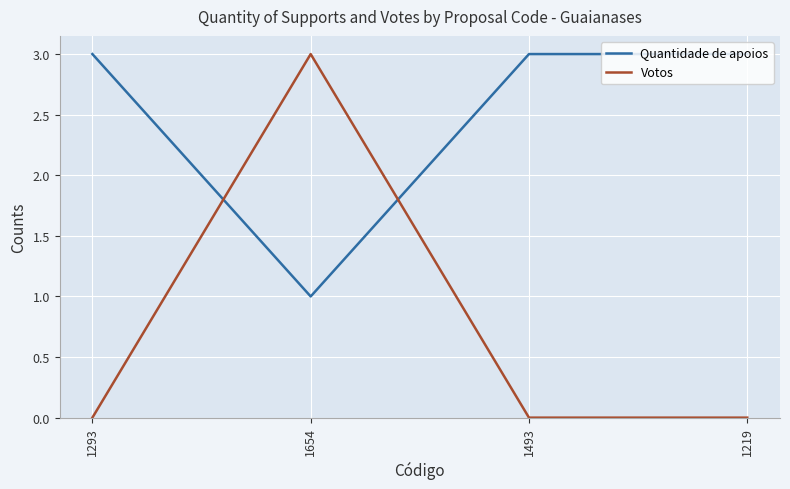

How many interior local peaks does the Votos series have?

1